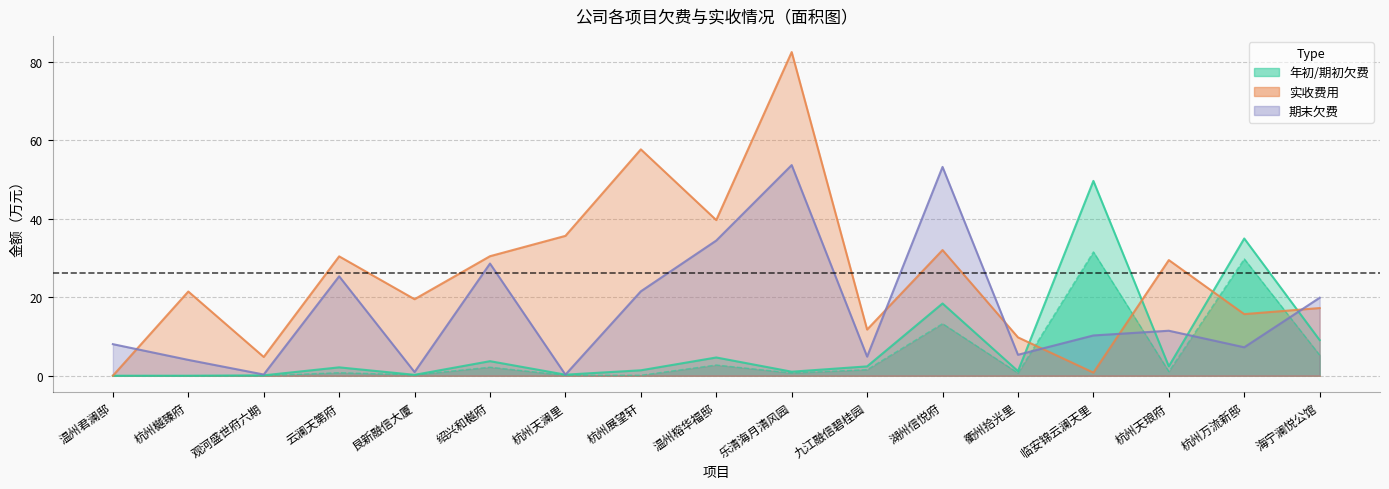

After their last crossing, which series has the higher values: 前期实收本期 or 期初欠费?

前期实收本期